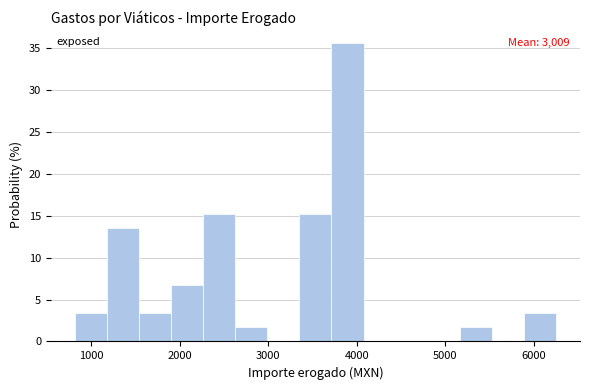

Read against the x-axis, roughly where is the centre of the tallest bar?

3900